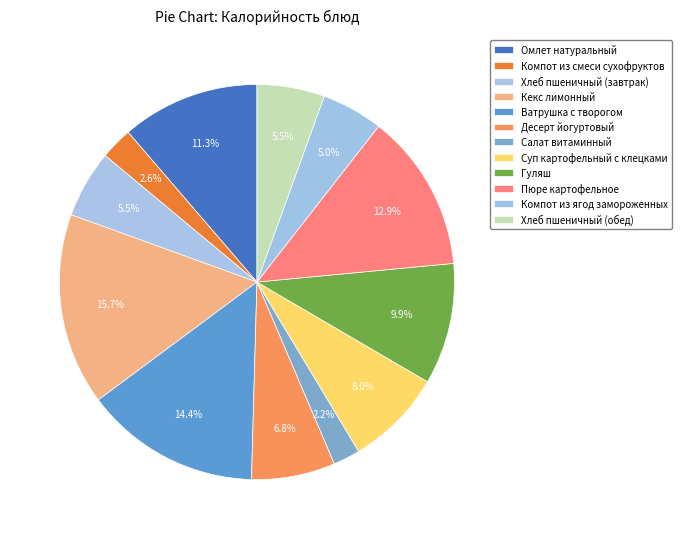

What percentage is the Пюре картофельное slice, to the nearest percent?

13%